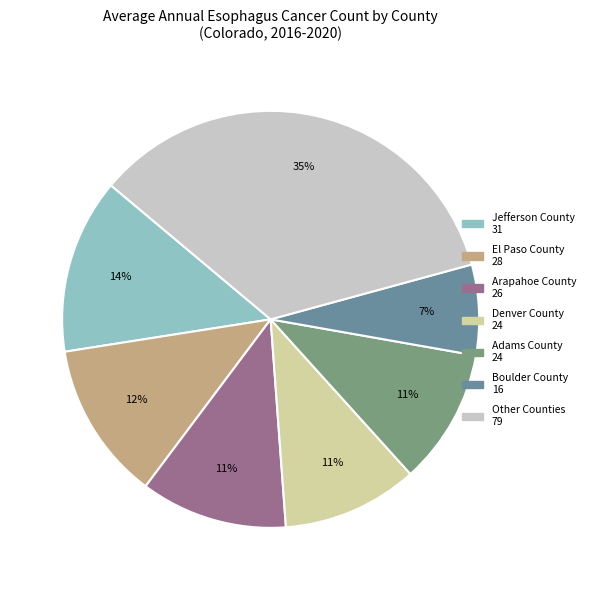

Count the number of slices in the pie.

7